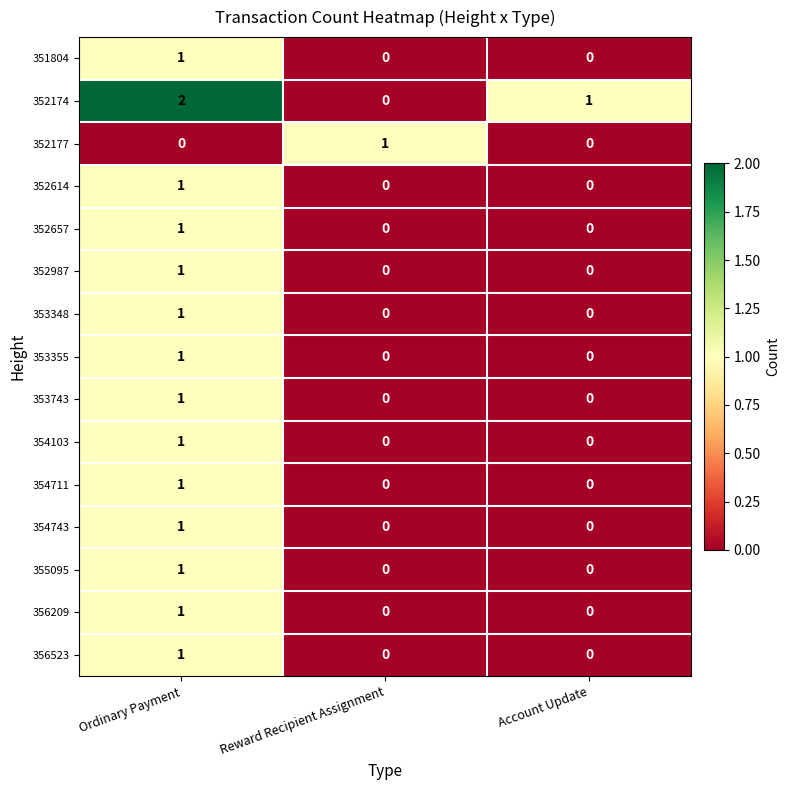

The 352657 series shows 0 at Ordinary Payment. True or false?

False